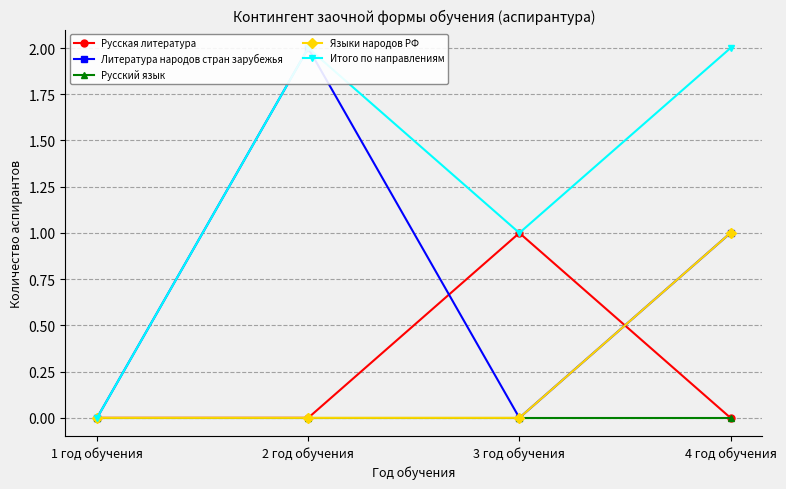

What is the difference between the highest and lowest values at 2 год обучения?

2